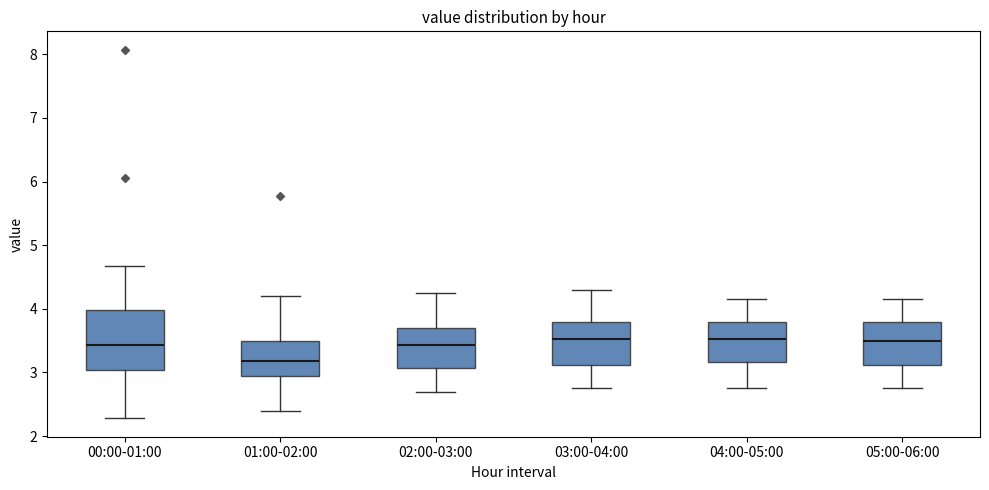

Reading left to right, transcribe this box plot: for each box, give where its median line is, the range the box spans, and where its two whiskers end, as read against the y-axis. The values are not printed on the chart, so give them approximately, as read against the axis.

00:00-01:00: median 3.4, box 3.0 to 4.0, whiskers 2.3 to 4.7
01:00-02:00: median 3.2, box 3.0 to 3.5, whiskers 2.4 to 4.2
02:00-03:00: median 3.4, box 3.1 to 3.7, whiskers 2.7 to 4.3
03:00-04:00: median 3.5, box 3.1 to 3.8, whiskers 2.8 to 4.3
04:00-05:00: median 3.5, box 3.2 to 3.8, whiskers 2.8 to 4.2
05:00-06:00: median 3.5, box 3.1 to 3.8, whiskers 2.8 to 4.2